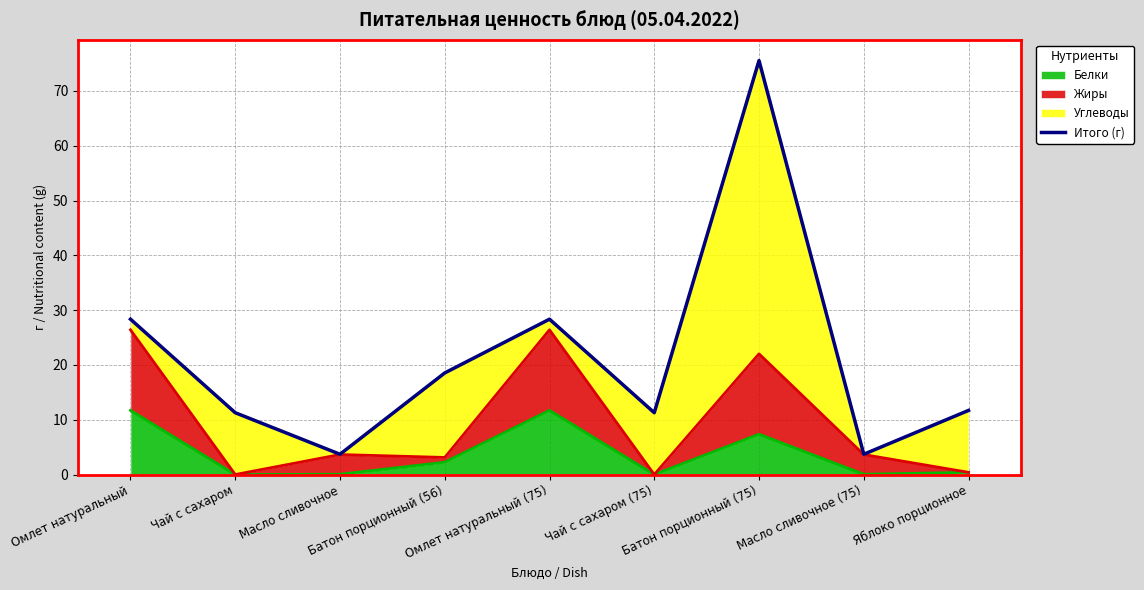

How many lines are shown in the chart?

1